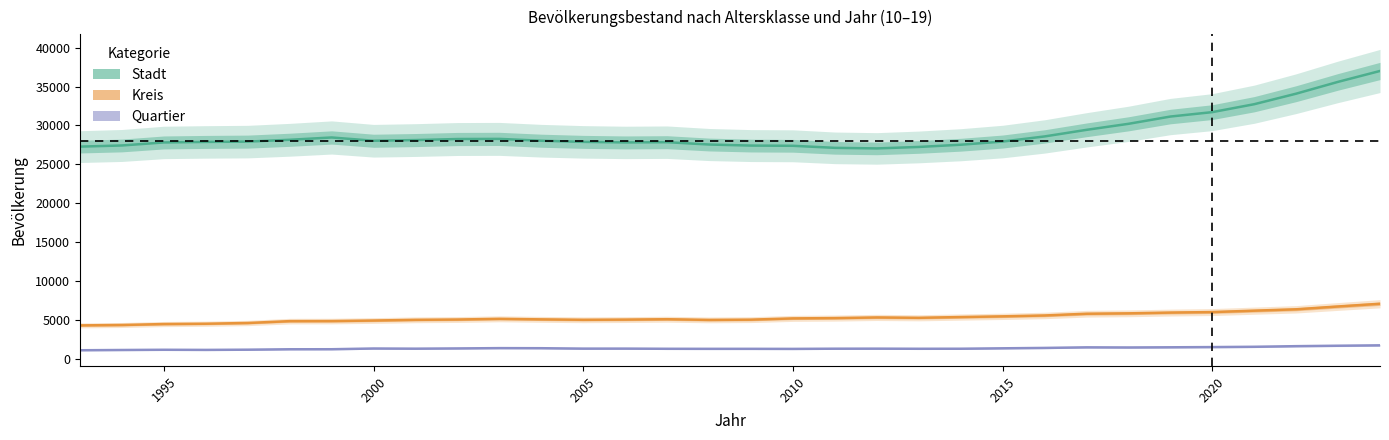

What is the difference between the maximum and second lowest values in the Stadt series?

9890